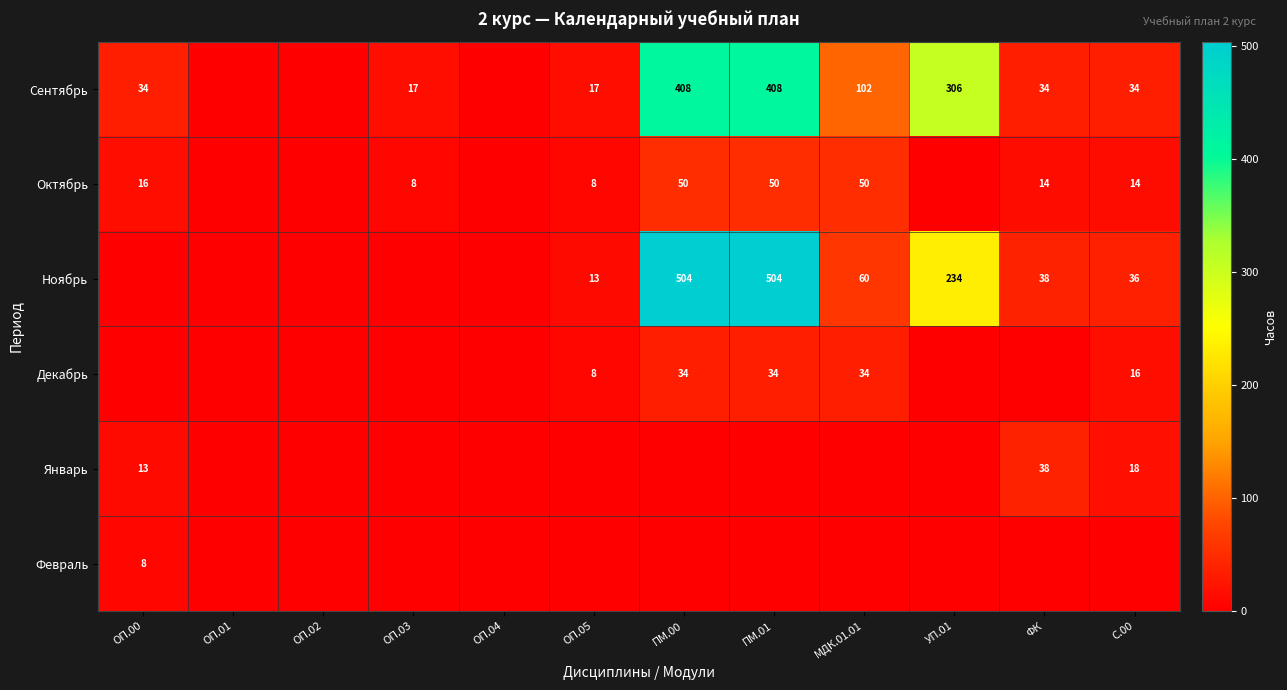

What is the difference between the Декабрь values at ПМ.01 and ОП.05?

26